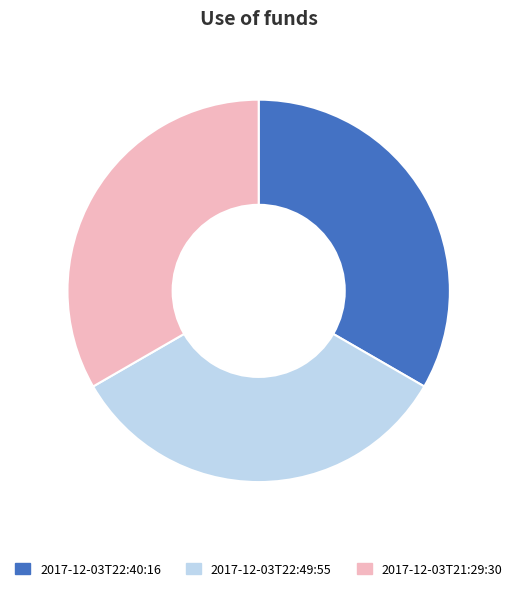

Is it true that 2017-12-03T22:49:55 is 23% of the pie?

False